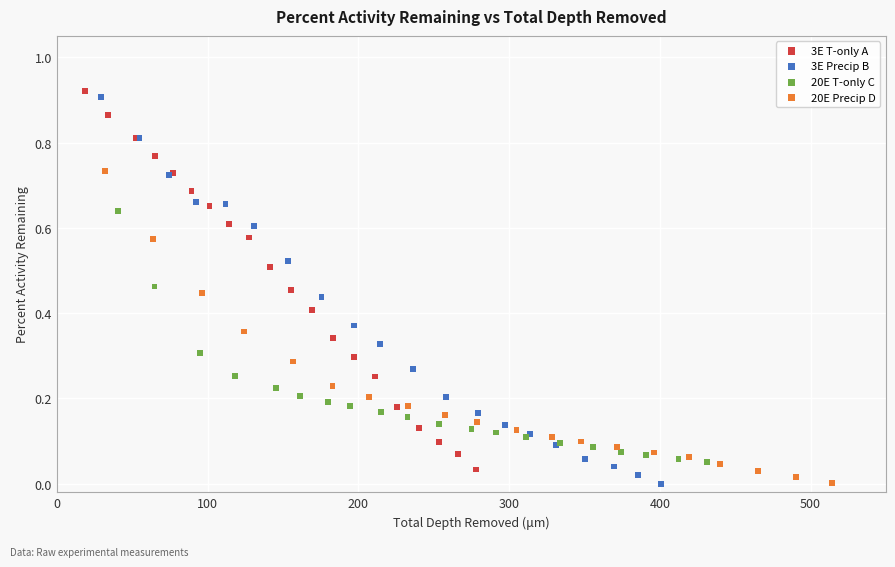

Which series has the widest spread of Y values?

3E Precip B